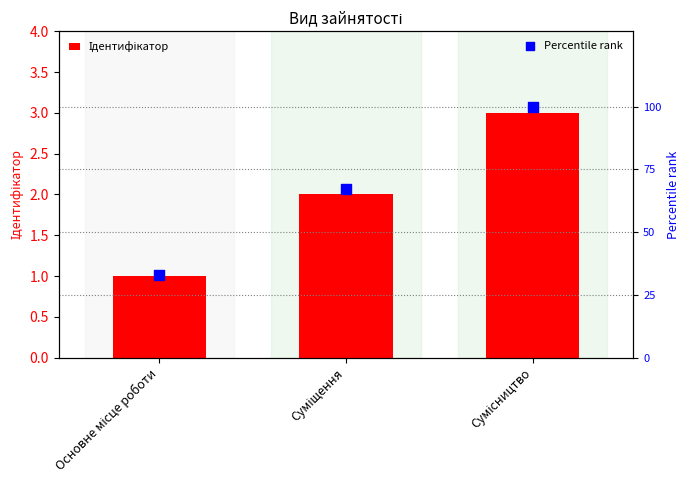

At how many categories does at least one series exceed 30?

3